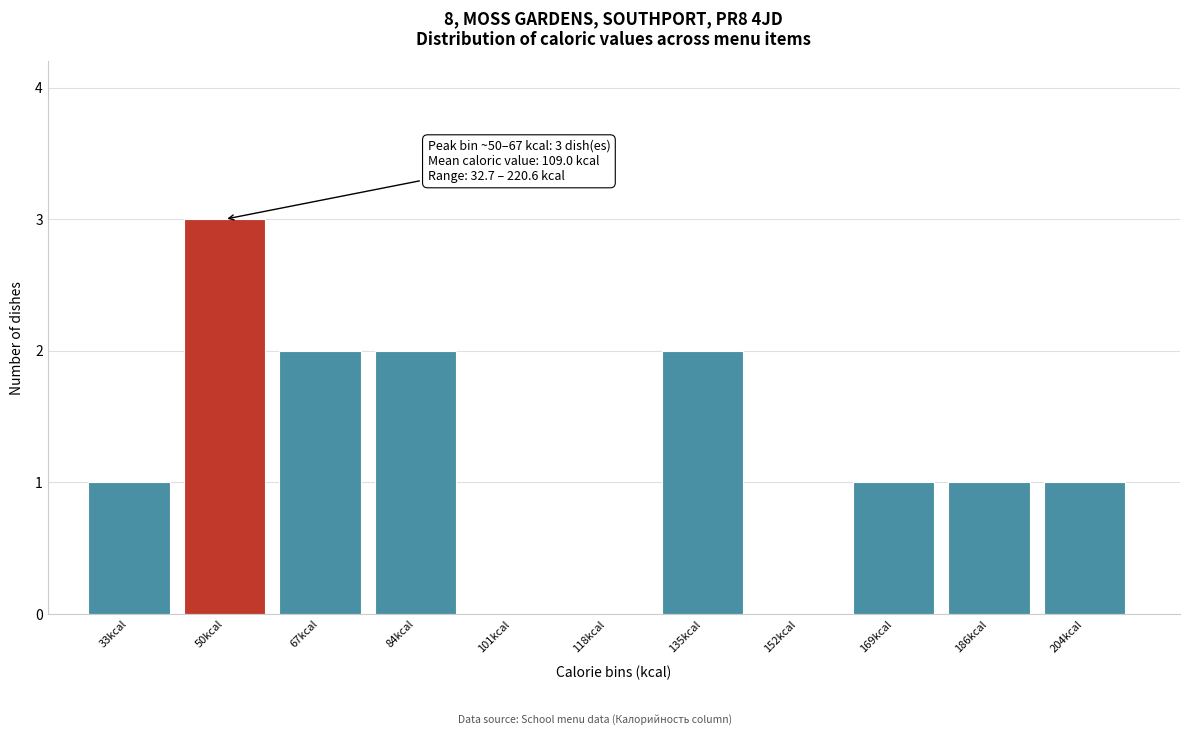

Reading left to right, extract all data points from this chart.

33kcal=1	50kcal=3	67kcal=2	84kcal=2	101kcal=0	118kcal=0	135kcal=2	152kcal=0	169kcal=1	186kcal=1	204kcal=1